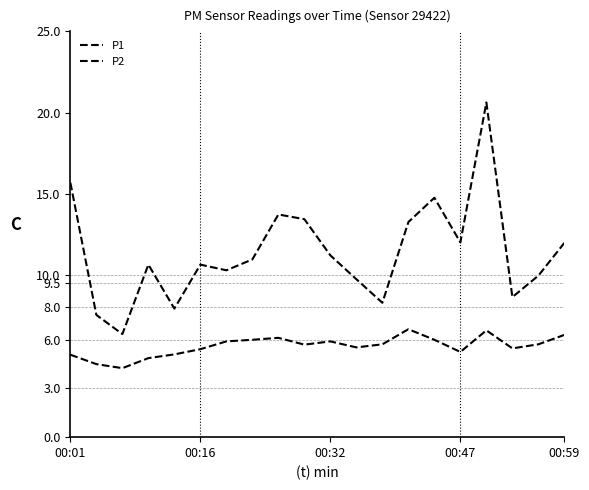

Reading left to right, what are all the values shown in this chart?

P1: 15.7	7.5	6.3	10.6	7.9	10.6	10.3	10.9	13.7	13.4	11.2	9.7	8.3	13.2	14.8	12.0	20.6	8.6	9.9	12.0
P2: 5.1	4.5	4.2	4.9	5.1	5.4	5.9	6.0	6.1	5.7	5.9	5.5	5.7	6.7	6.0	5.2	6.6	5.5	5.7	6.3